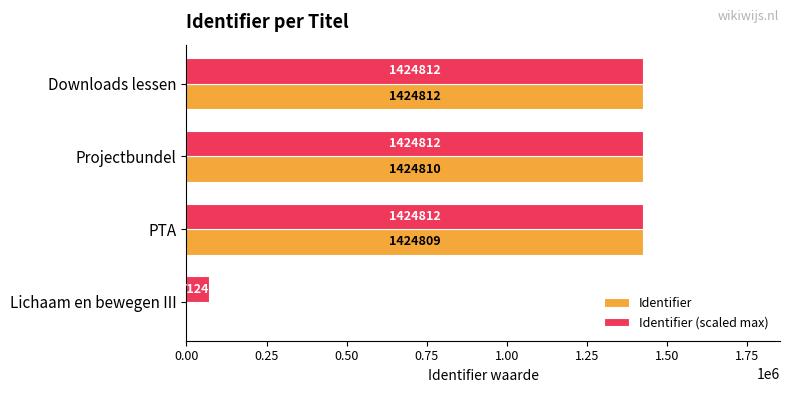

What is the sum of all Identifier values?

4274431.0